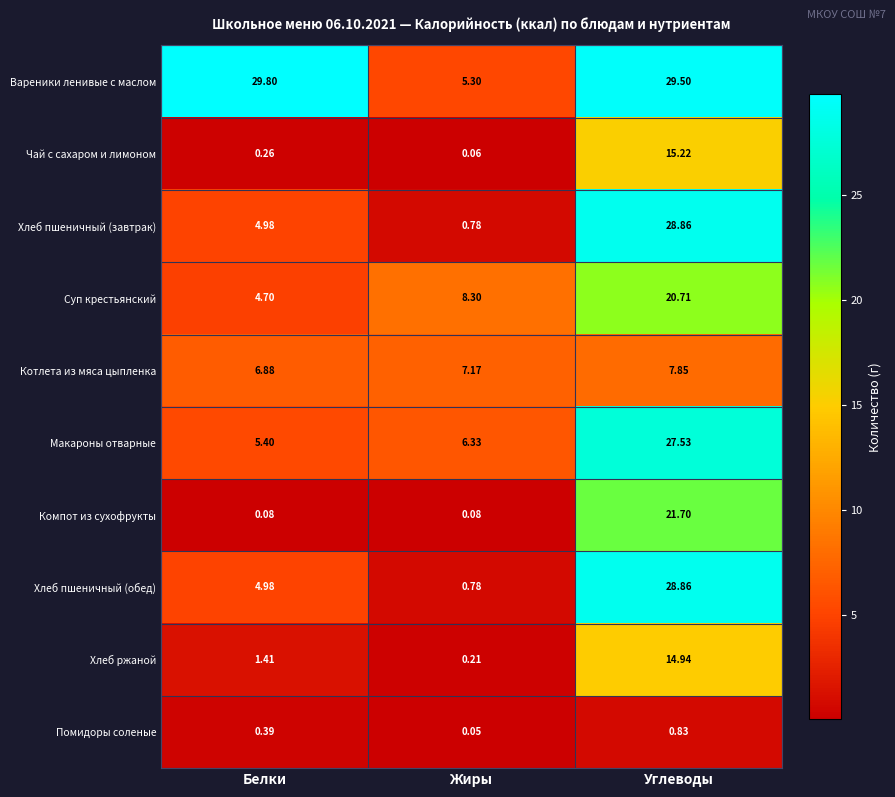

At how many categories does at least one series exceed 27?

2